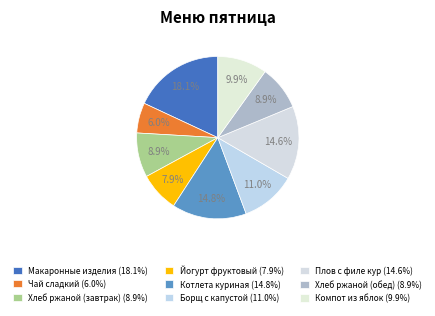

Is it true that Плов с филе кур is 15% of the pie?

True